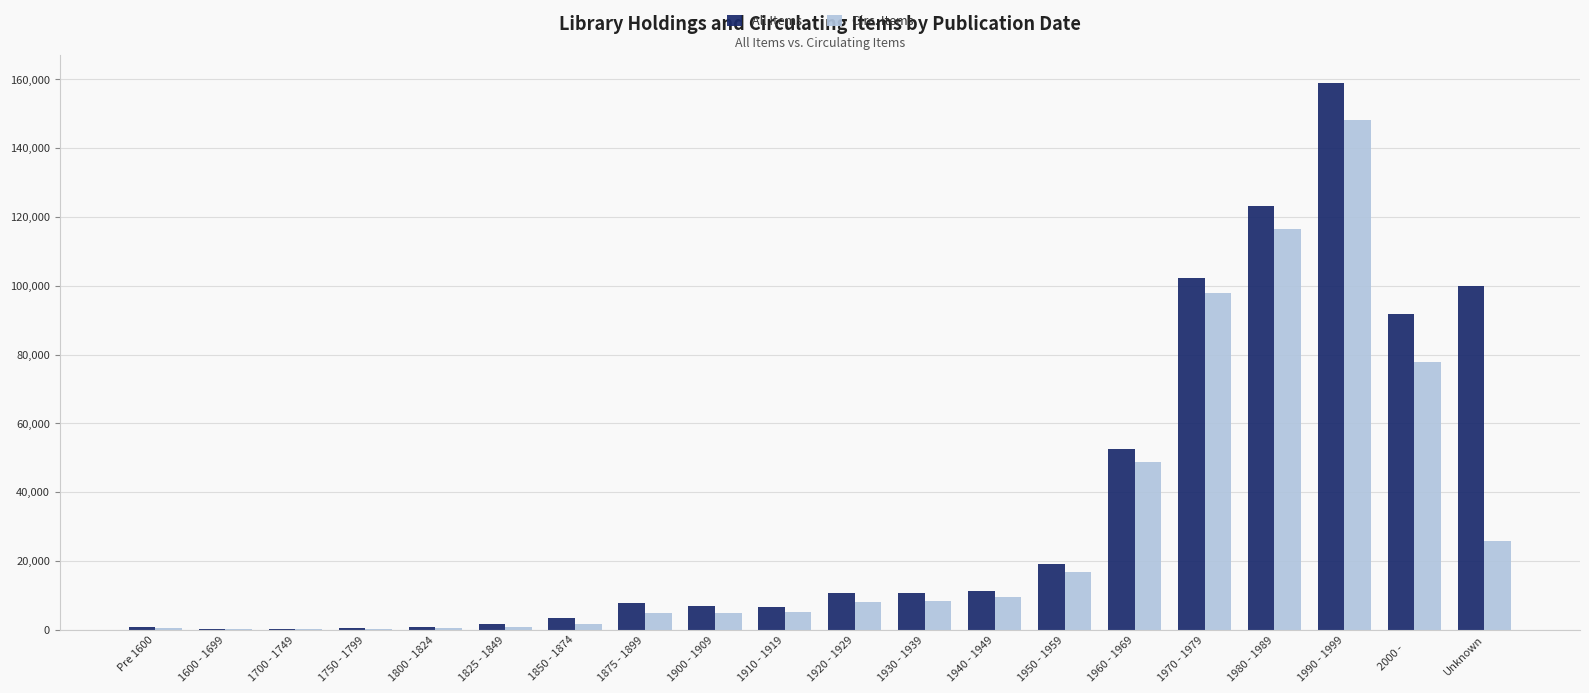

The value of All Items at 1900 - 1909 is 6989. True or false?

True